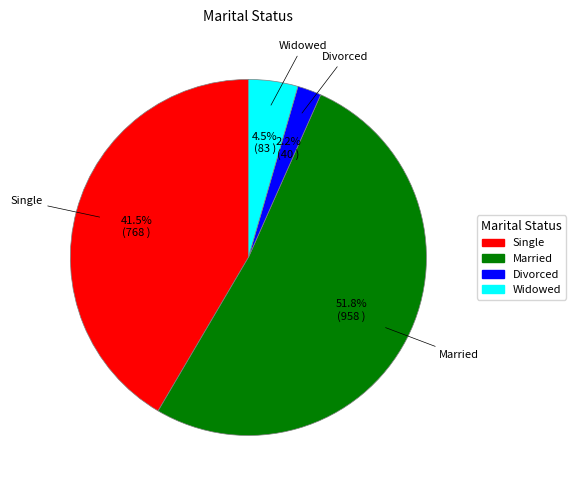

How many segments does this pie chart have?

4